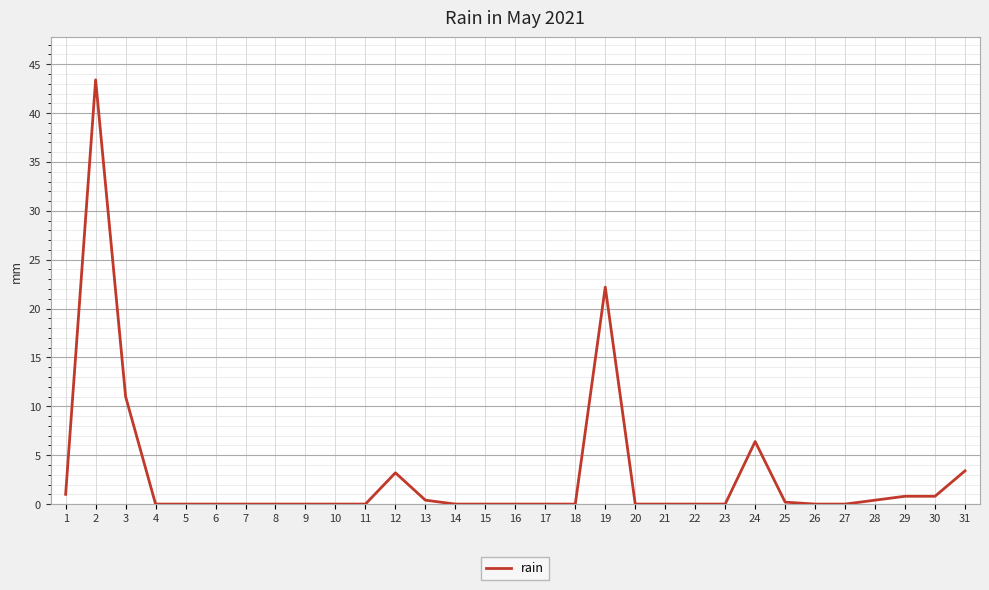

What is the difference between the maximum and minimum values?

43.4